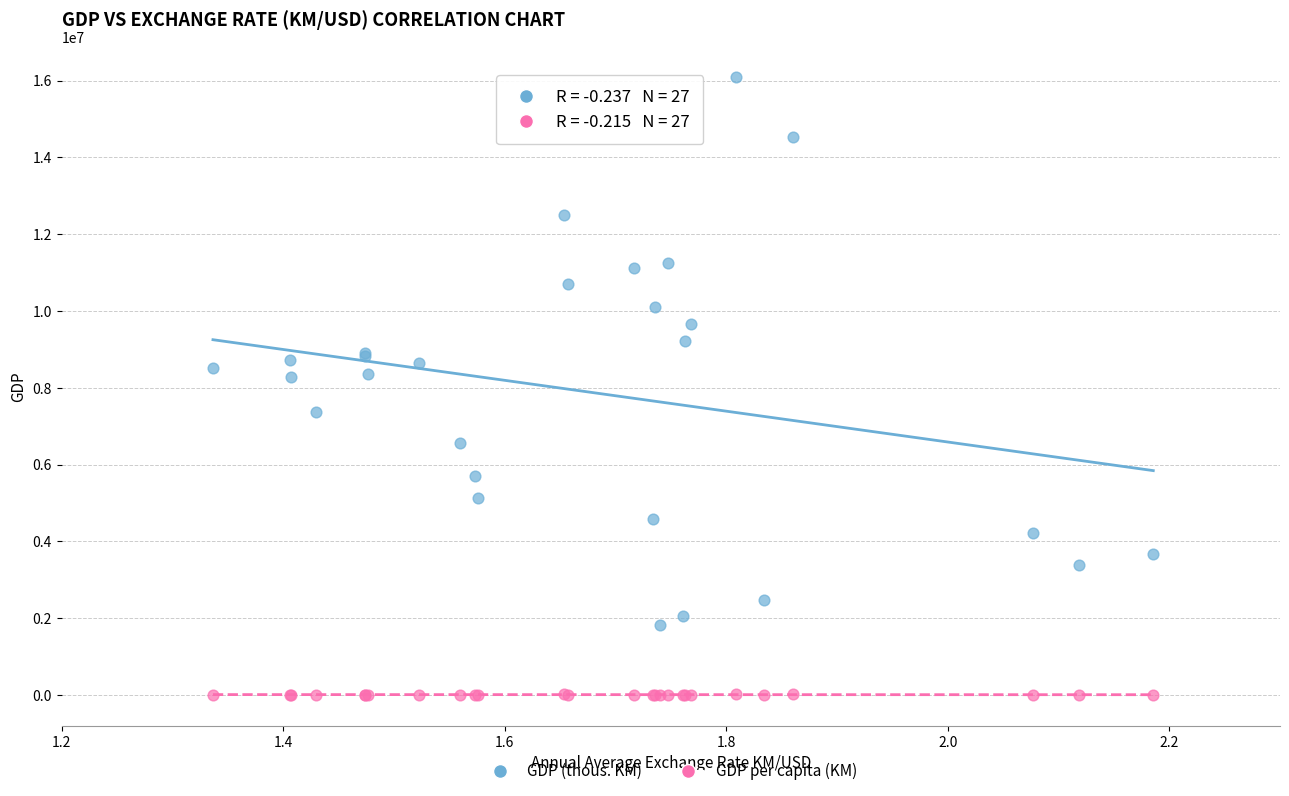

Which series contains the highest Y value?

GDP (thous. KM)